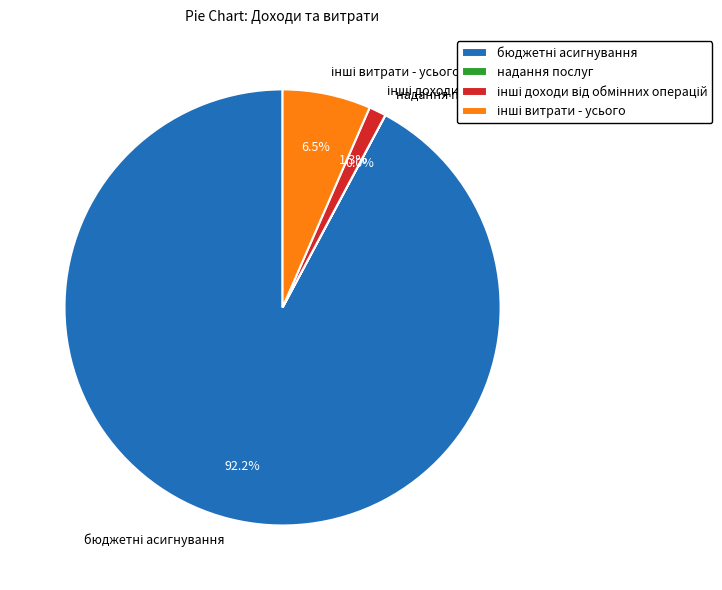

Is there a majority slice in this chart?

Yes